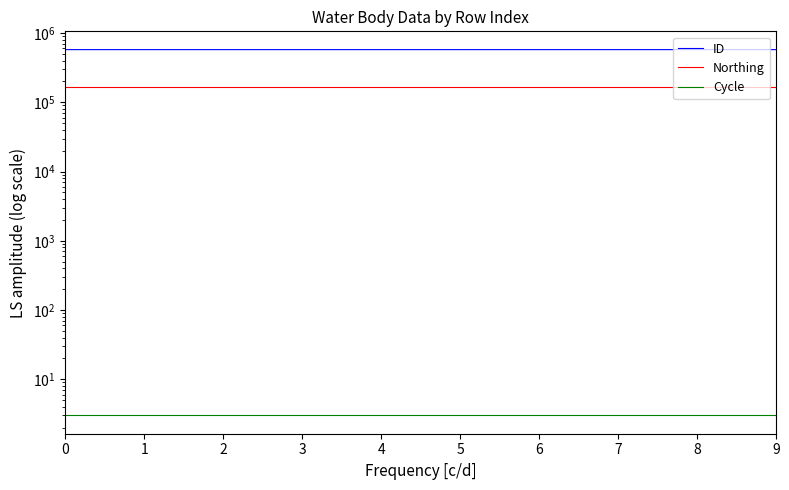

What is the sum of the ID values at 2 and 8?

1153919